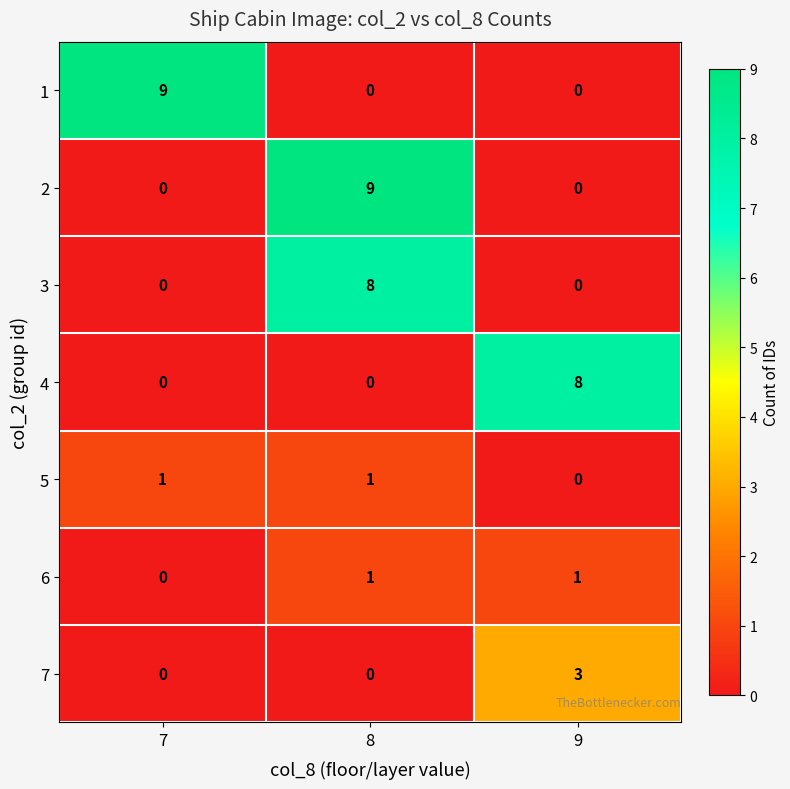

At which category is the sum across all series the highest?

8